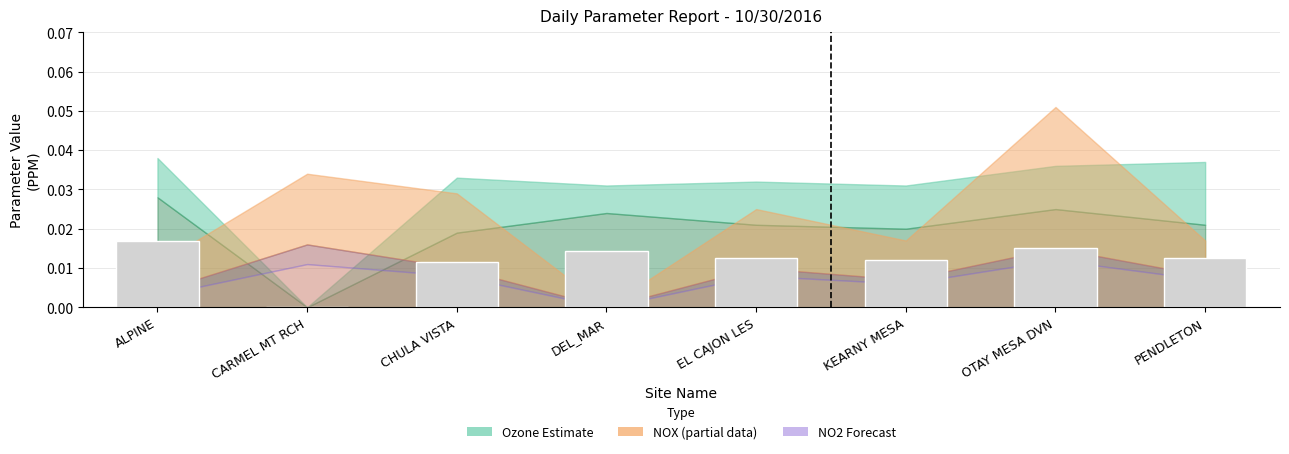

Is it true that the value at DEL_MAR is 0.0?

True